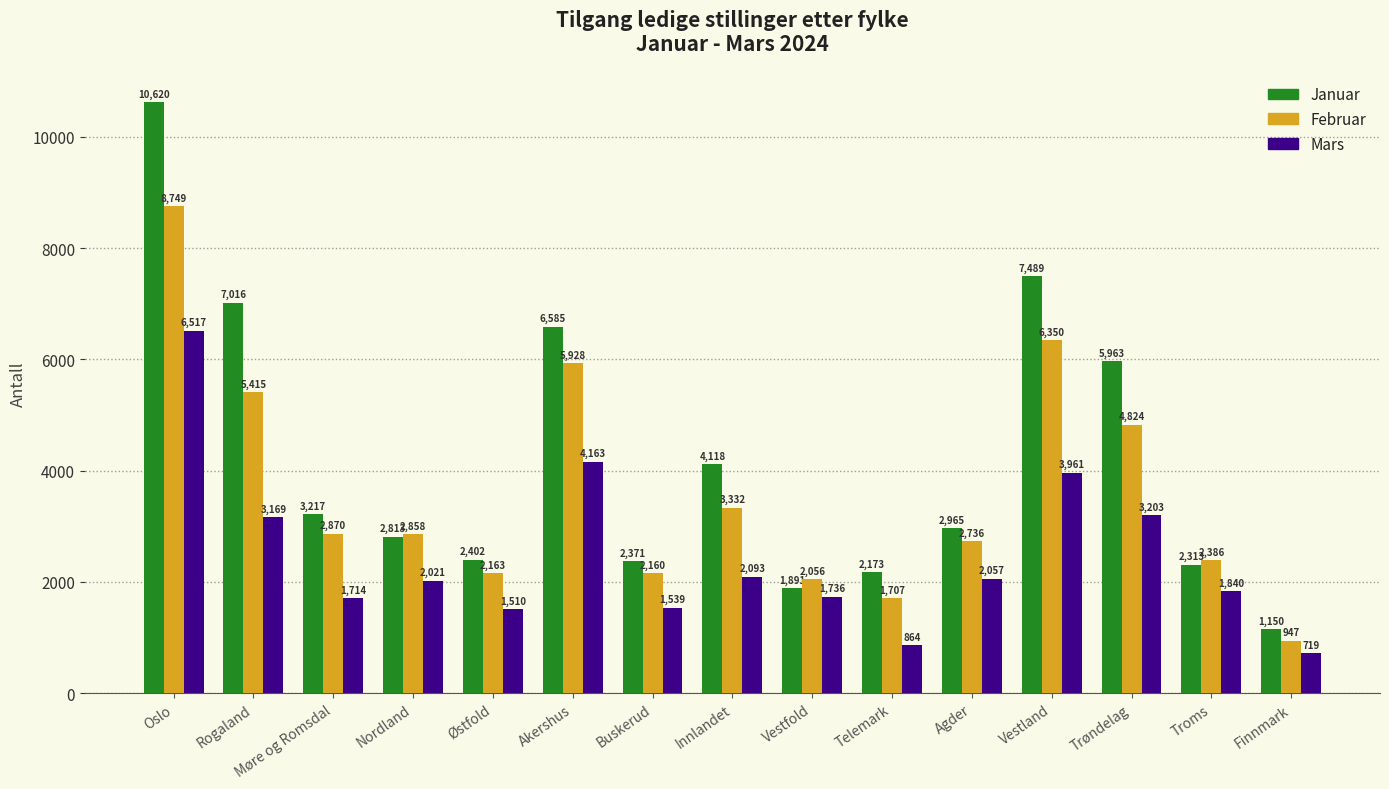

At which label does Februar first exceed 2858?

Oslo